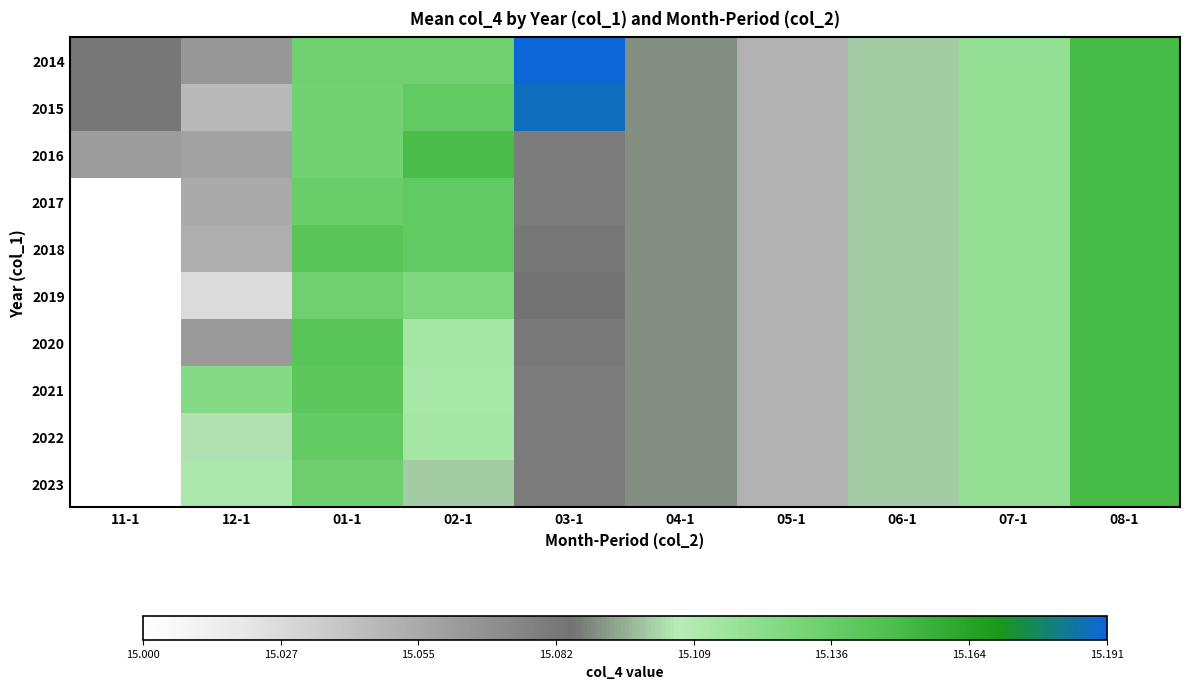

At which category is the sum across all series the highest?

08-1